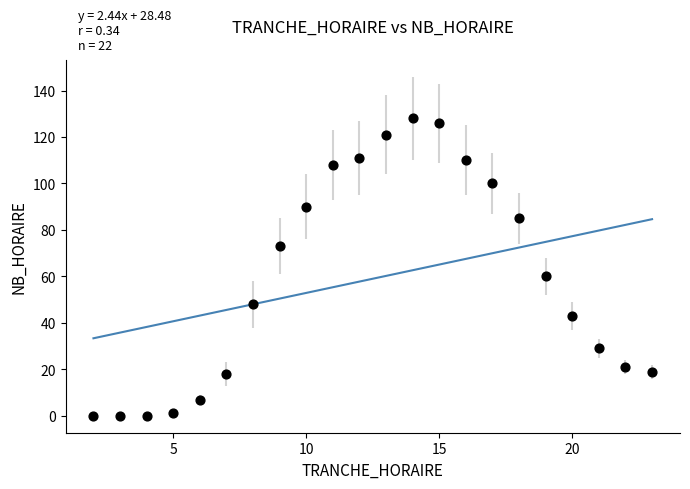

What is the range of X values (max minus min)?

21